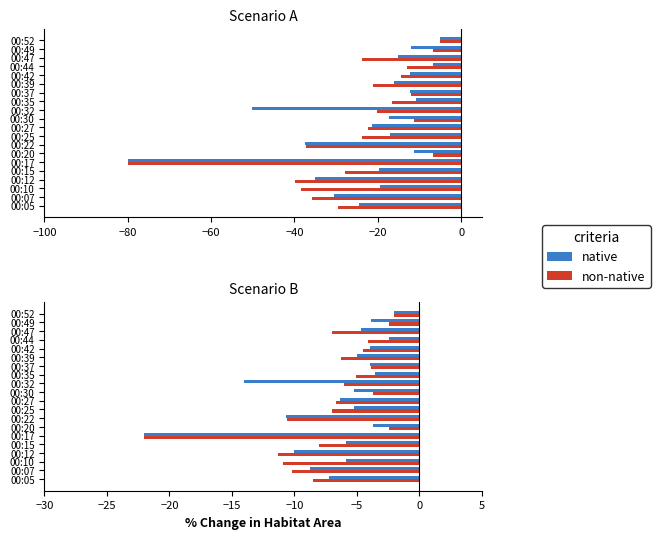

The native series shows -0.9 at 00:49. True or false?

False